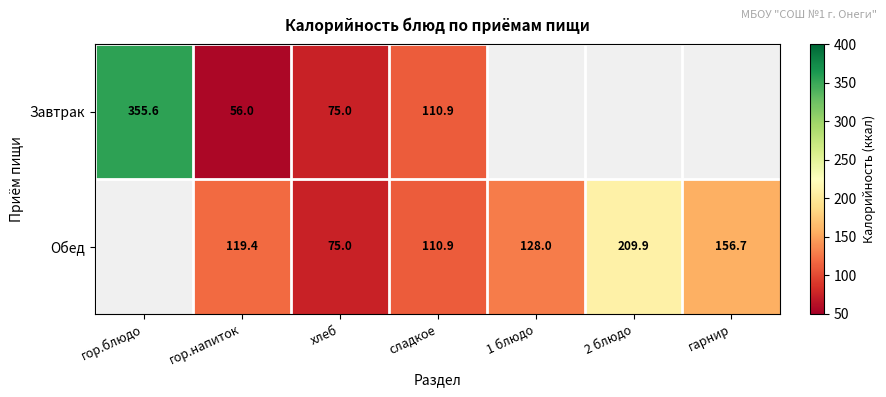

At how many categories does at least one series exceed 68?

7